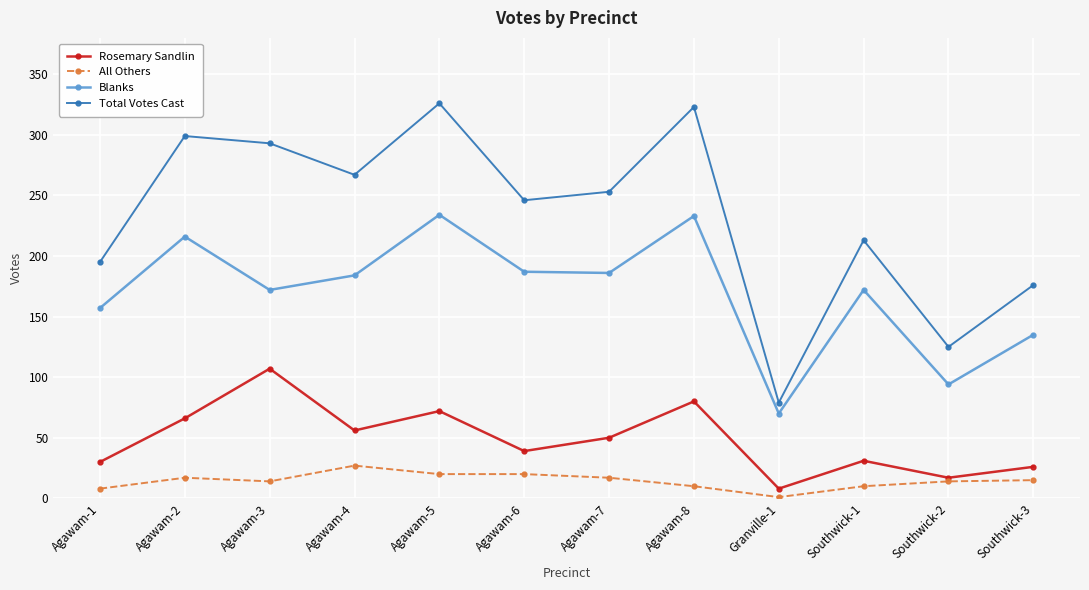

List the series in order of their overall mean, highest first.

Total Votes Cast, Blanks, Rosemary Sandlin, All Others